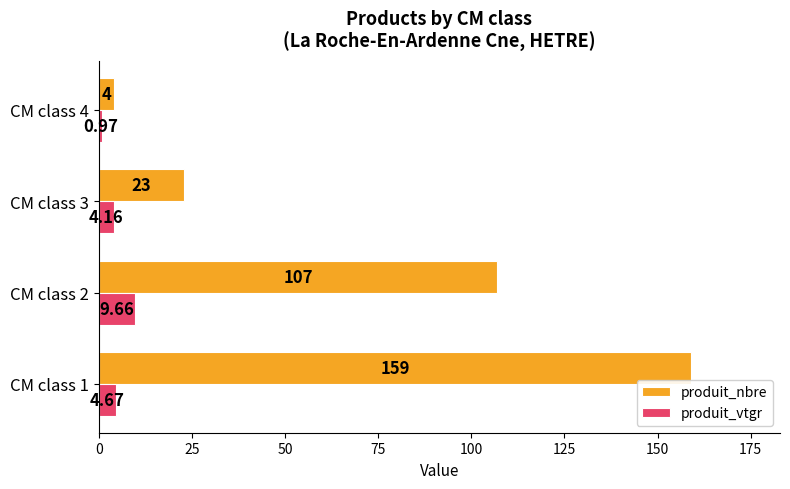

Which series has the largest range (max minus min)?

produit_nbre